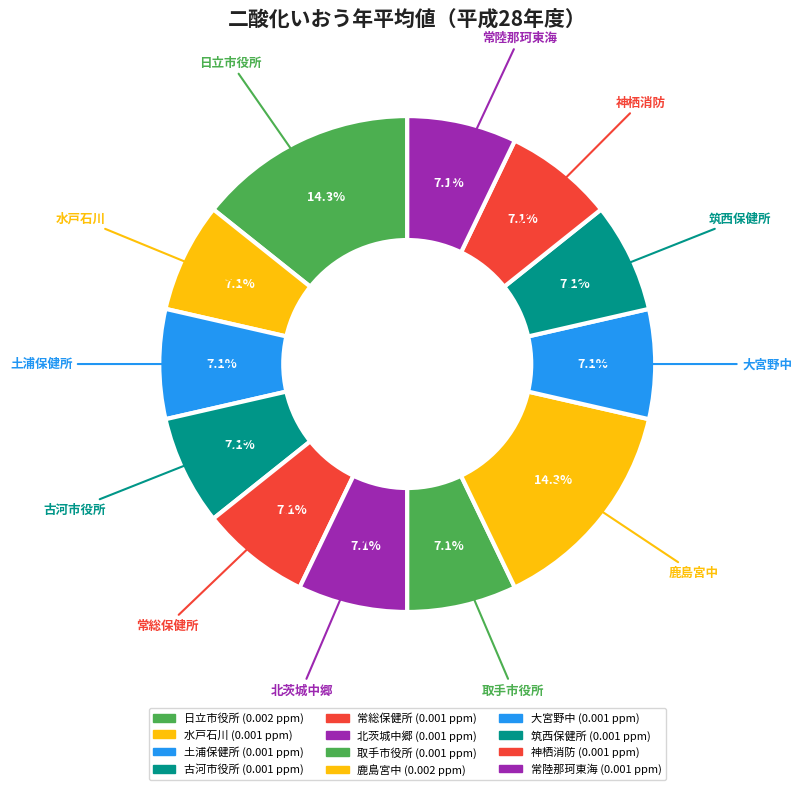

Rank the categories by value from highest to lowest.

日立市役所, 鹿島宮中, 水戸石川, 土浦保健所, 古河市役所, 常総保健所, 北茨城中郷, 取手市役所, 大宮野中, 筑西保健所, 神栖消防, 常陸那珂東海